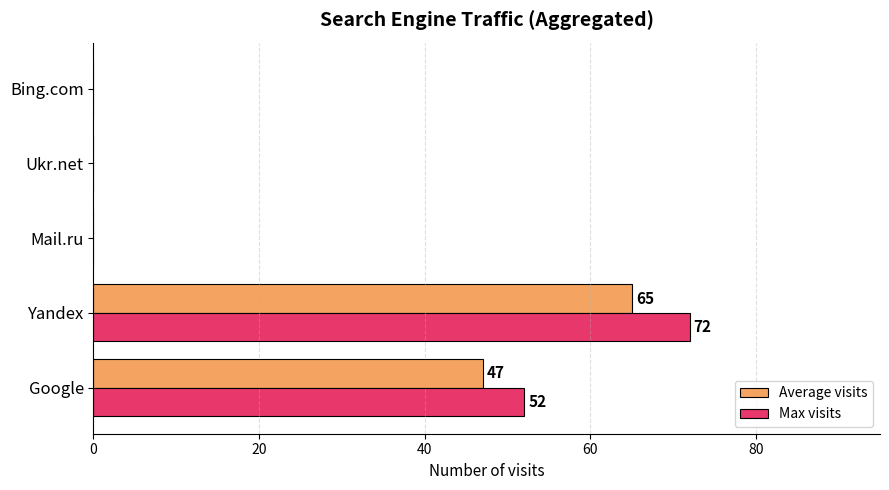

What is the sum of the Max visits values at Yandex and Mail.ru?

72